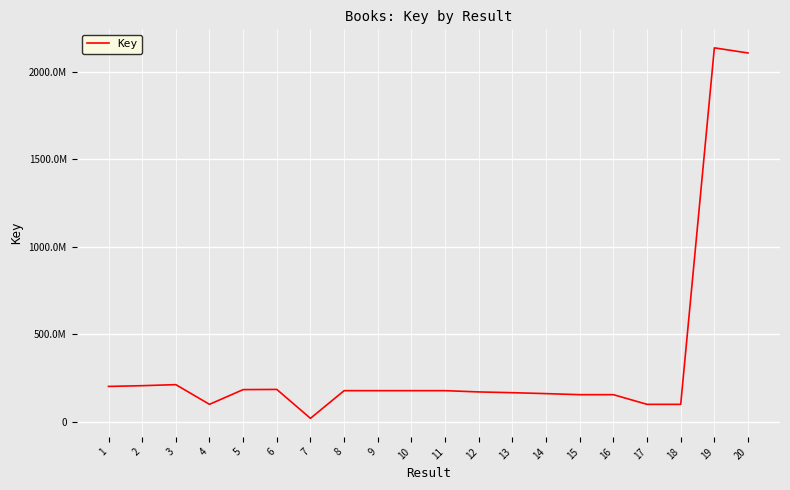

What is the value of the 12th point from the left?

171153699